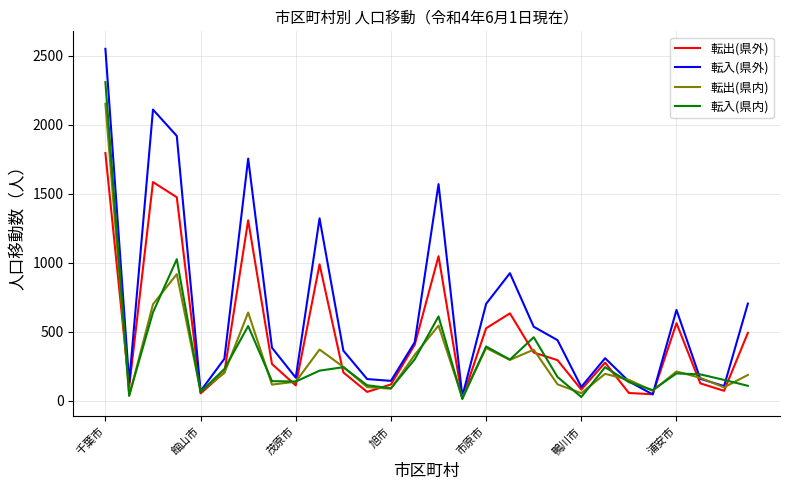

Which series has the largest range (max minus min)?

転入(県外)